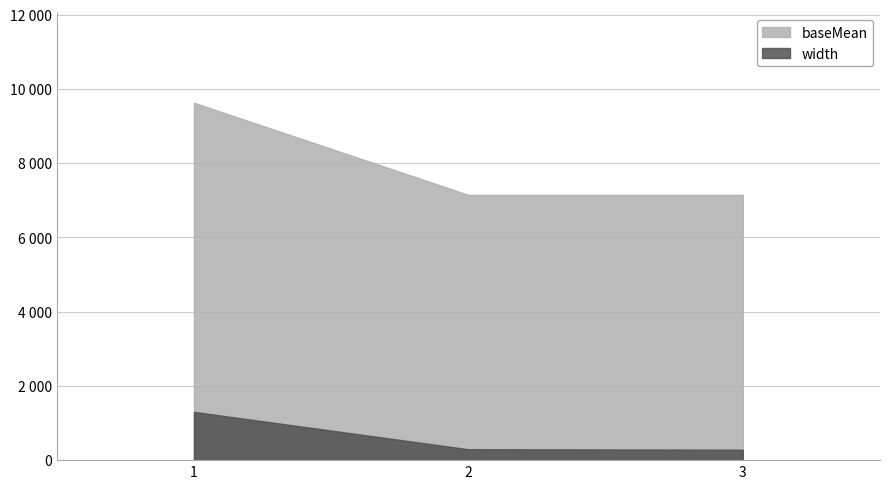

At which label is baseMean closest to 8387?

2